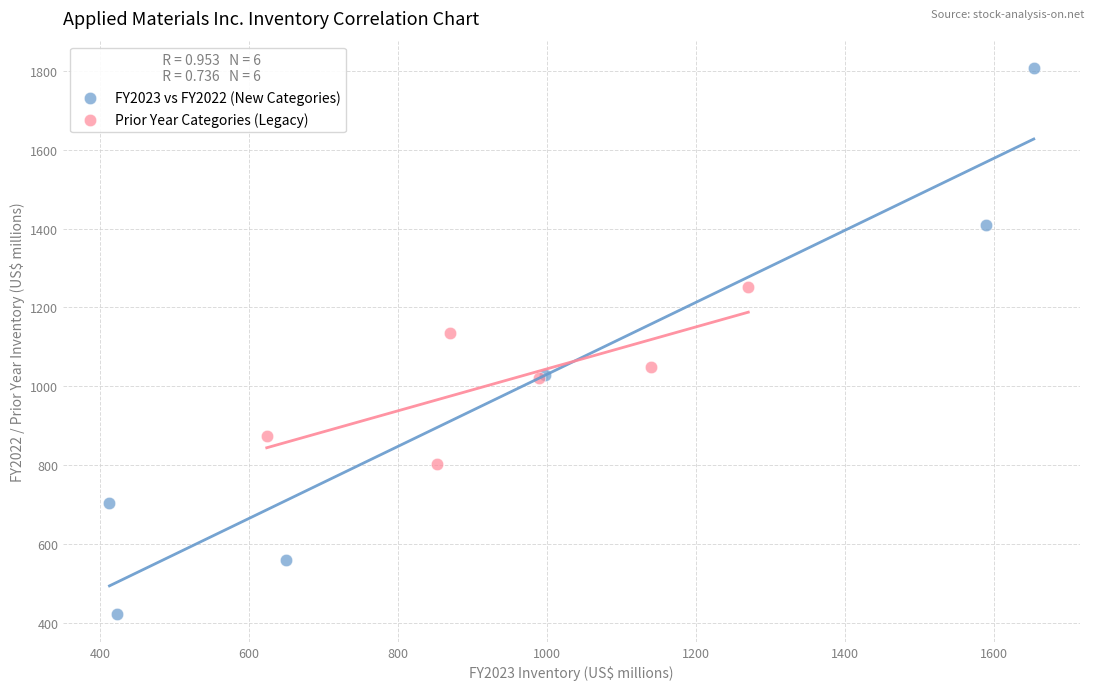

What are all the series names shown in the legend?

FY2023 vs FY2022 (New Categories), Prior Year Categories (Legacy)